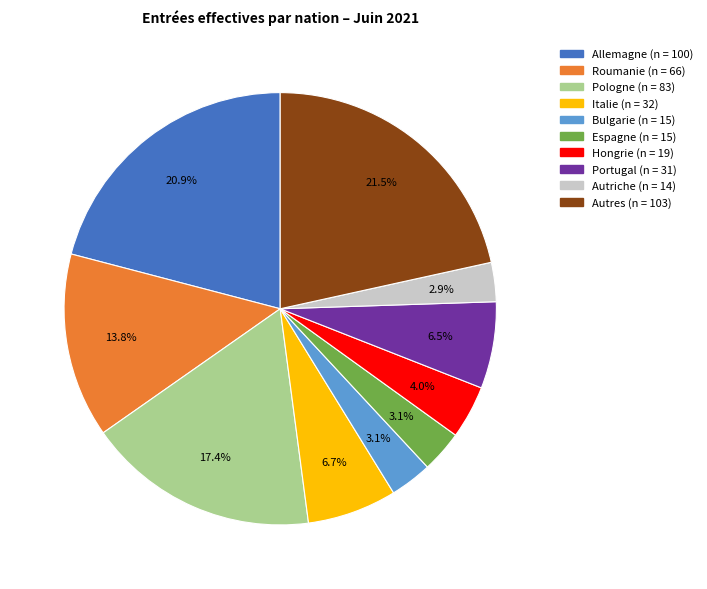

Between Pologne and Espagne, which is larger?

Pologne